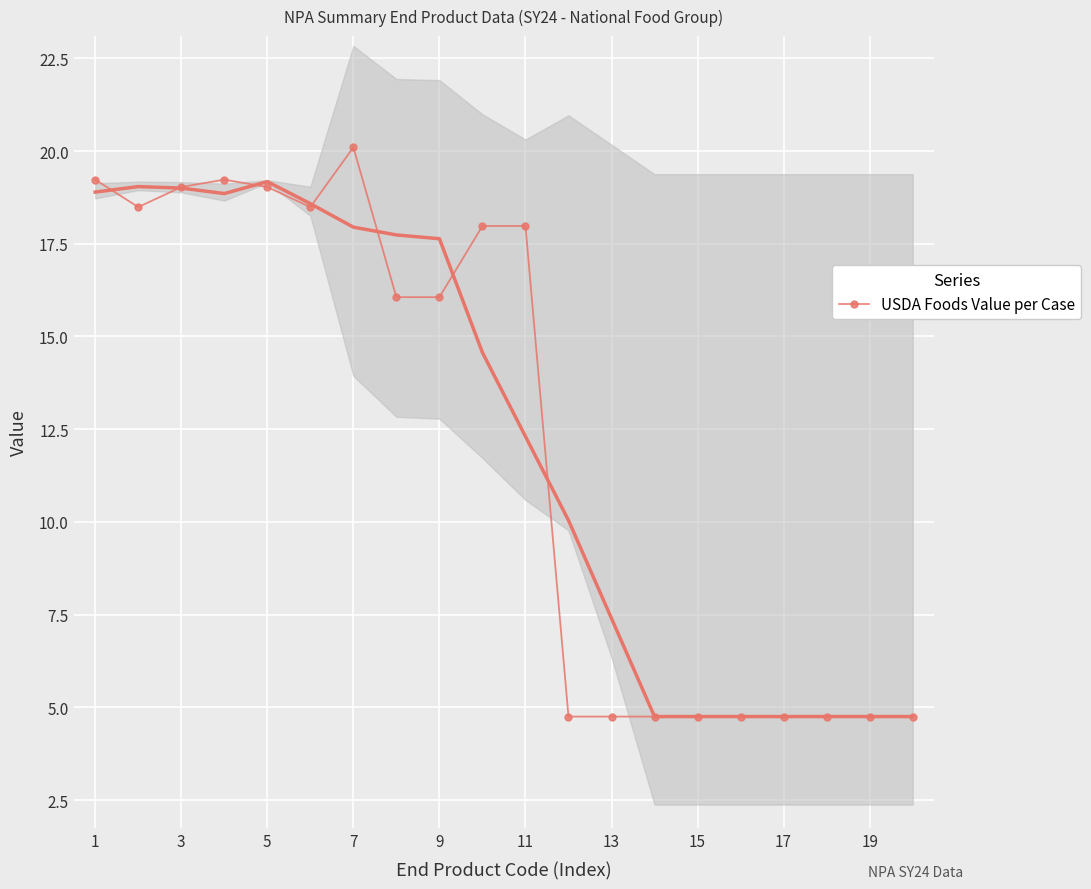

True or false: the data has more than 2 interior local peaks.

False